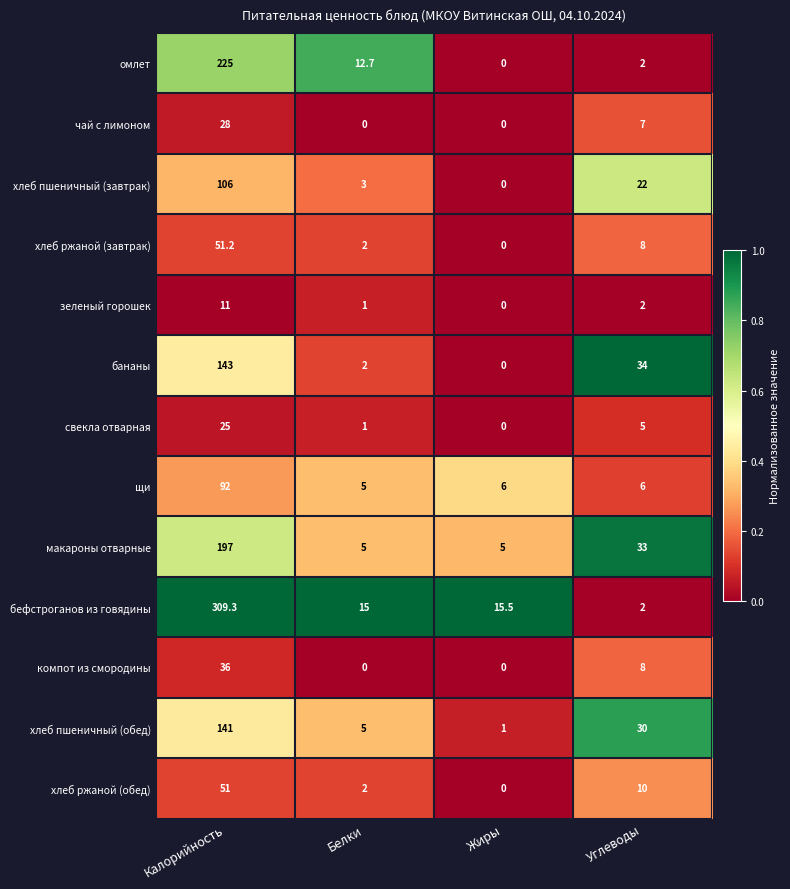

What is the difference between the highest and lowest values at Жиры?

15.5